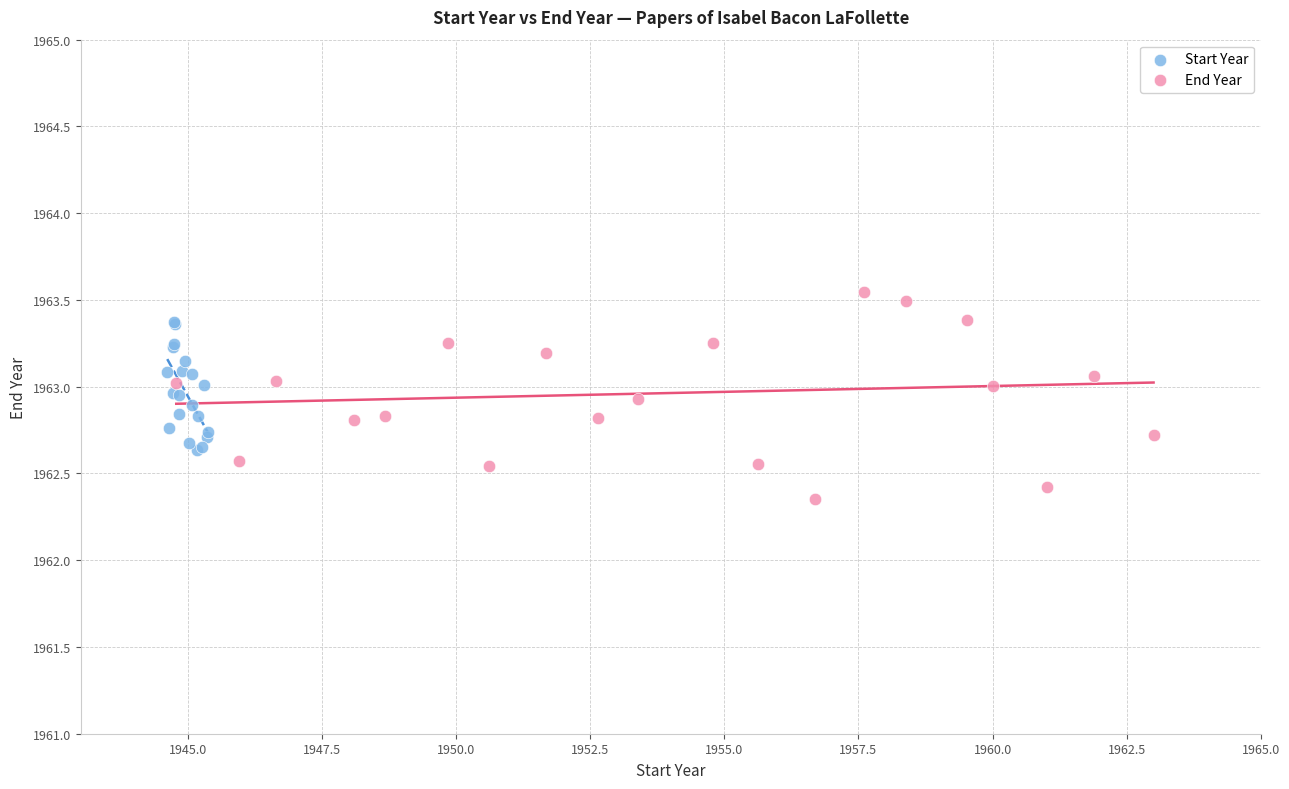

Which series has the largest Y range (max minus min)?

End Year